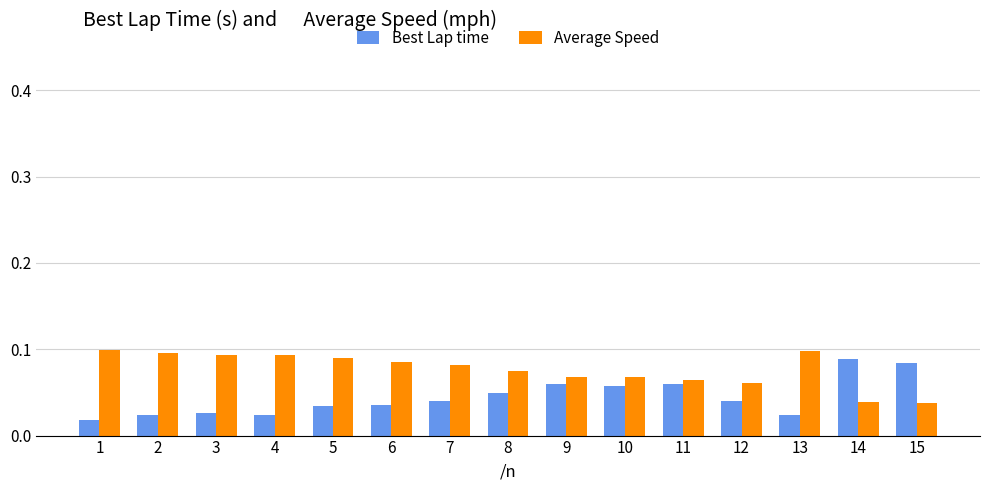

At how many categories does at least one series exceed 0?

15